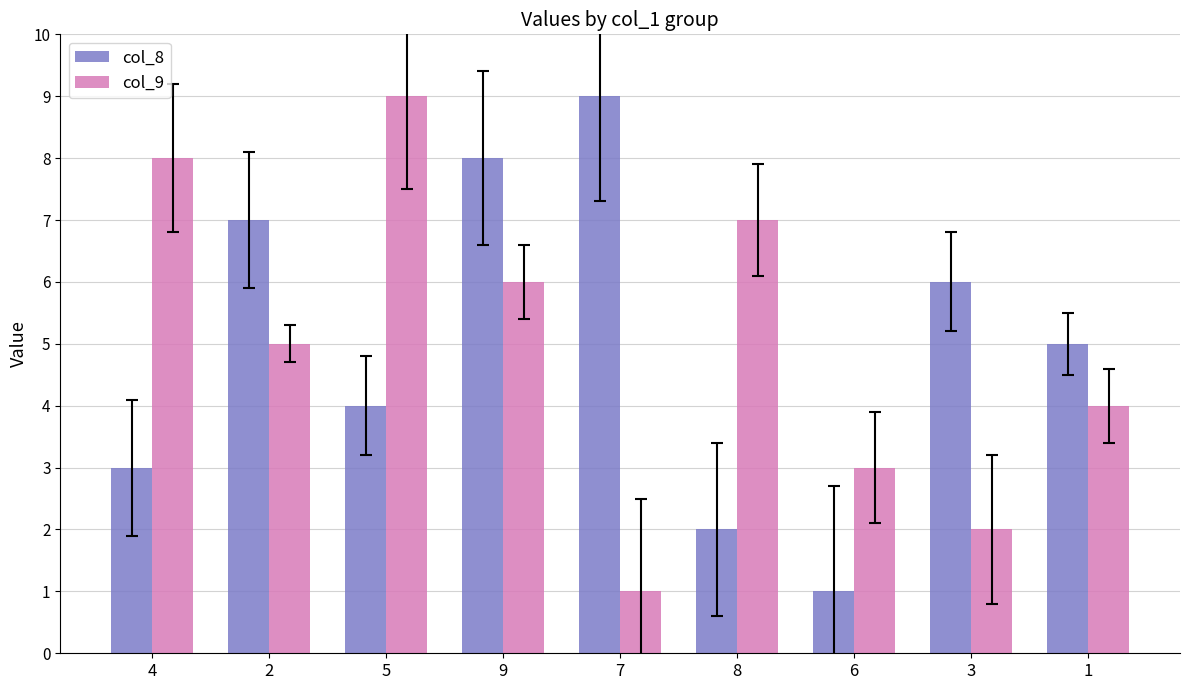

Is the value of col_8 at 9 greater than the value of col_9 at 8?

Yes